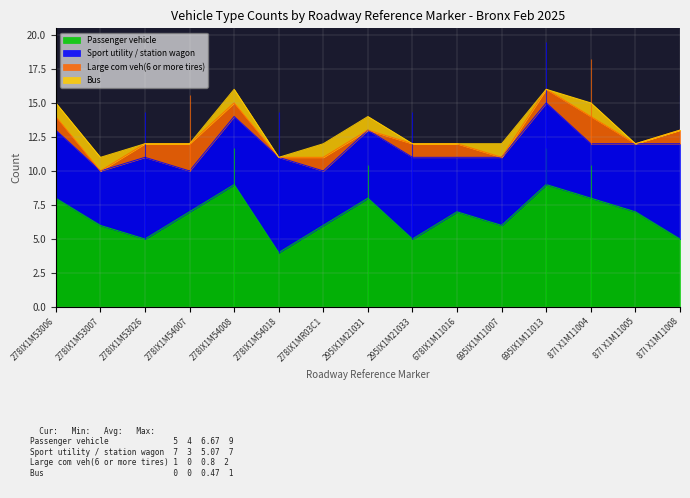

What are all the series names shown in the legend?

Passenger vehicle, Sport utility / station wagon, Large com veh(6 or more tires), Bus